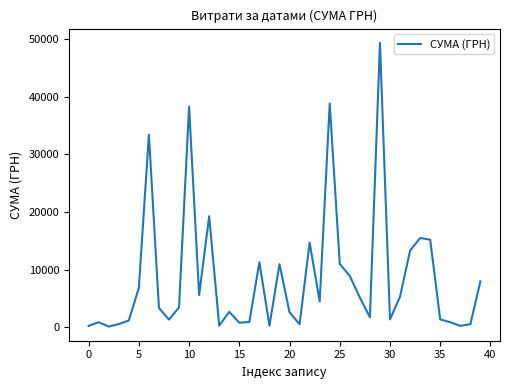

What is the difference between the maximum and minimum values?

49288.3